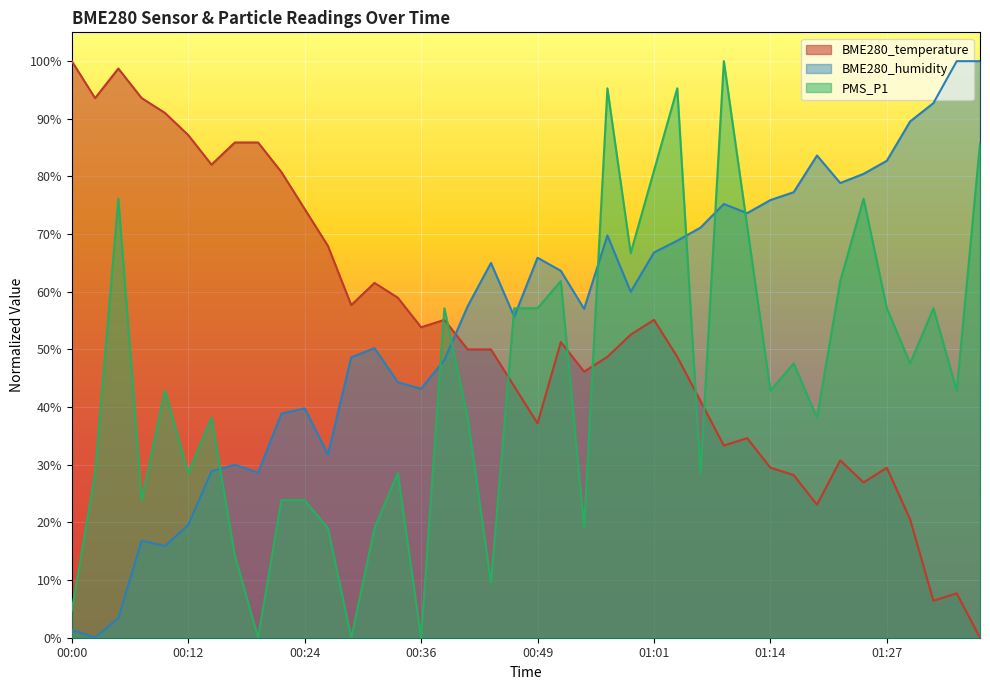

What is the greatest value displayed?

100.0